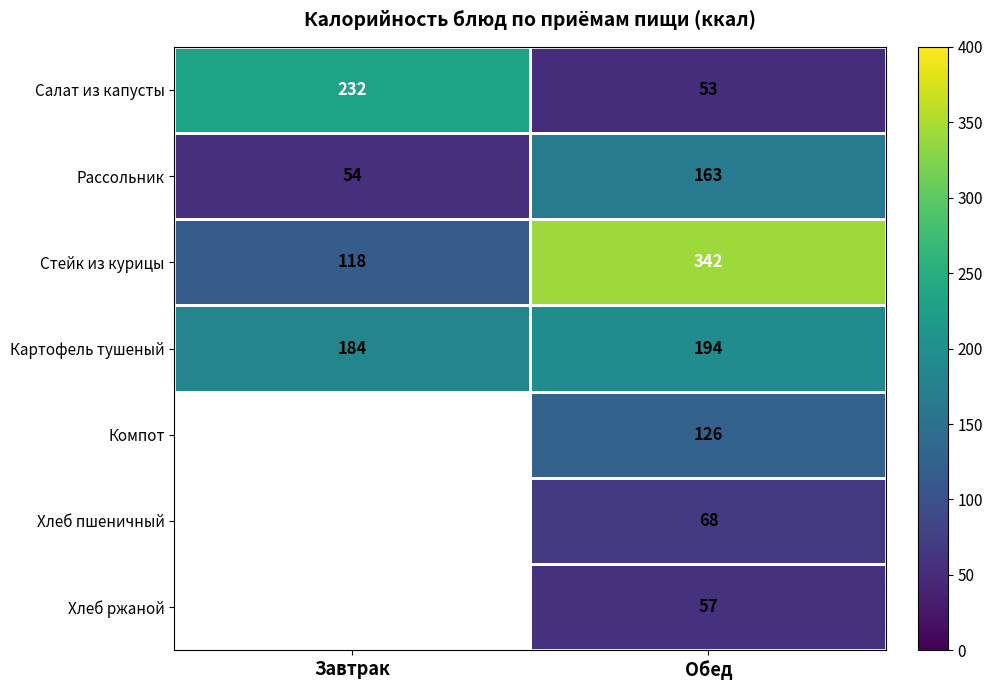

How many data points does each series have?

2